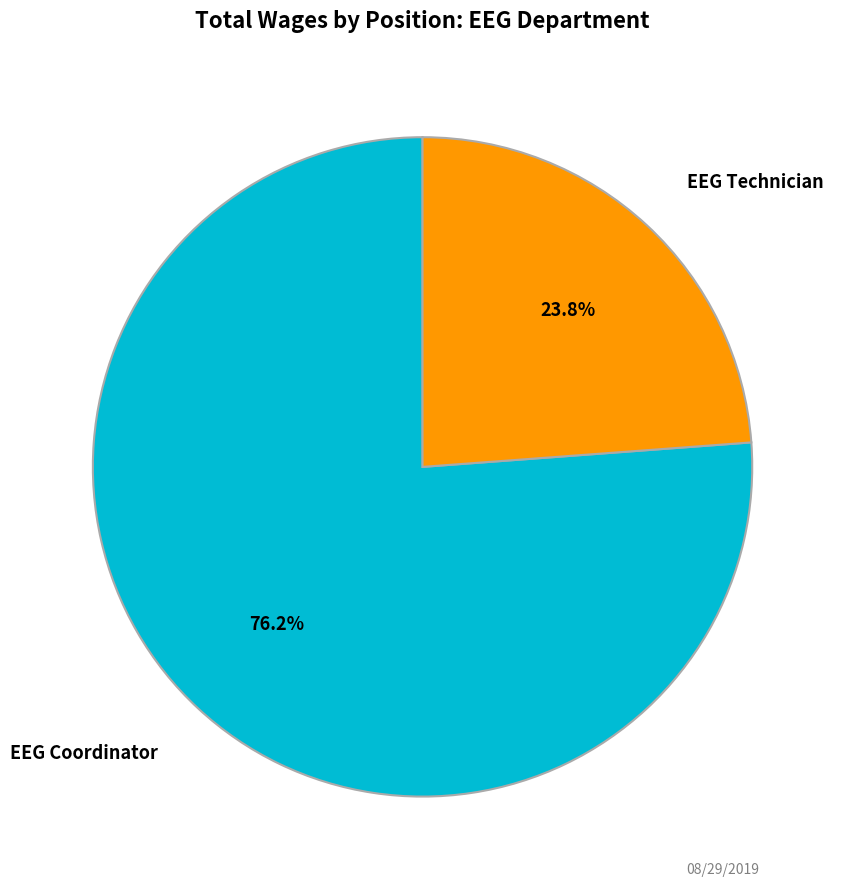

True or false: EEG Technician accounts for 11% of the total.

False